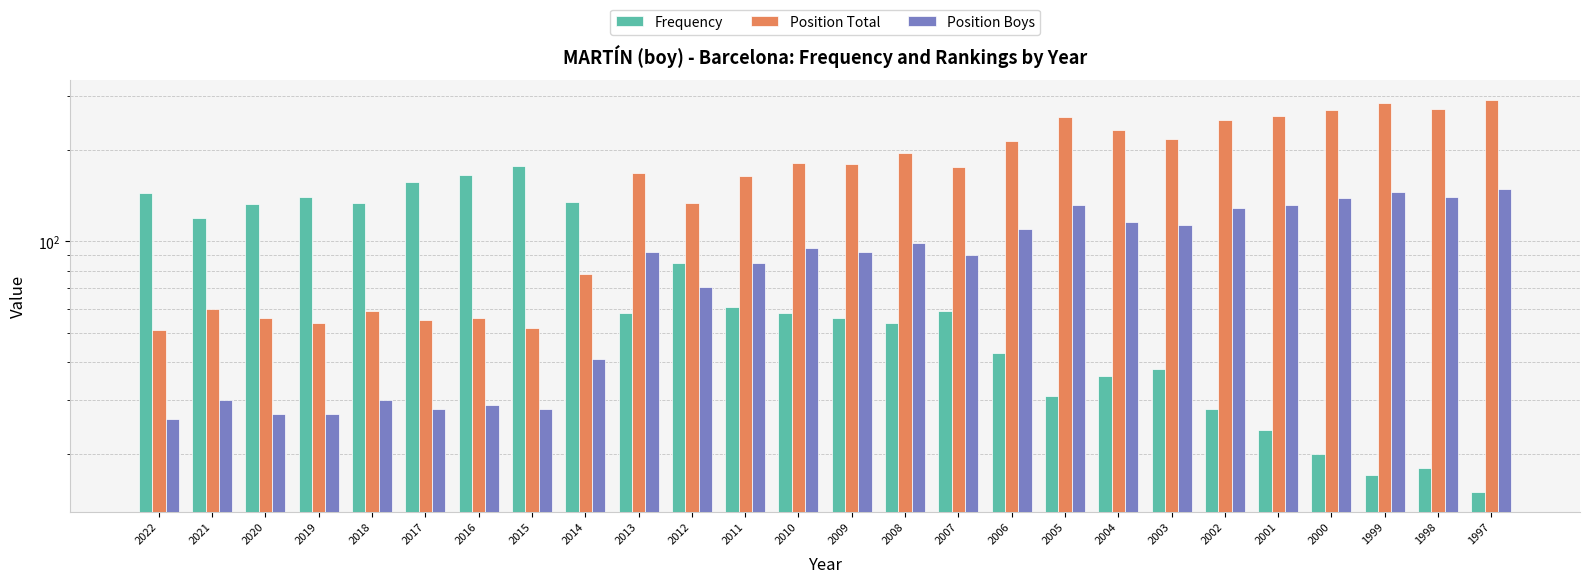

Where is Position Boys nearest to the value 87?

2011